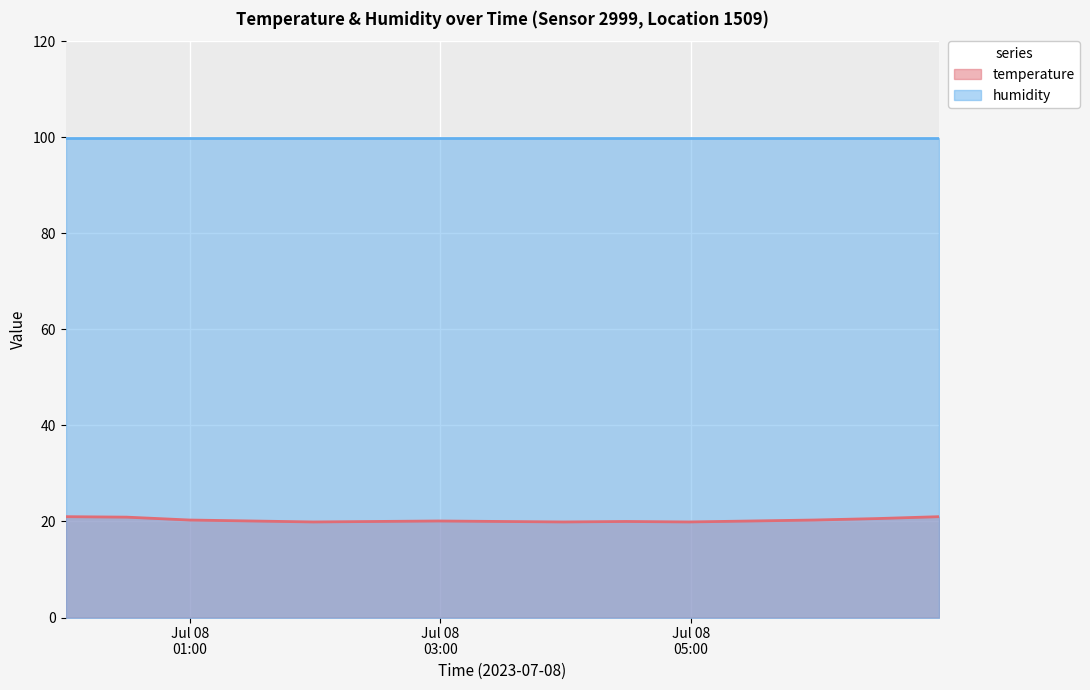

How many series are shown in this chart?

2